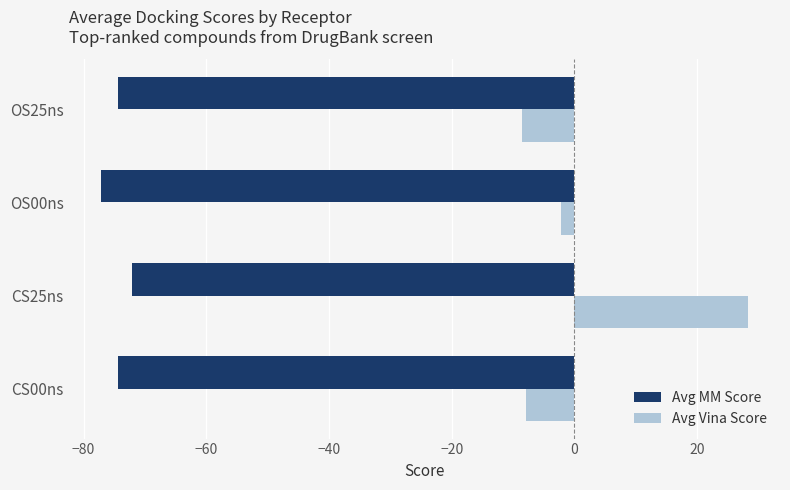

Between CS00ns and CS25ns, which series saw the biggest shift?

Avg Vina Score